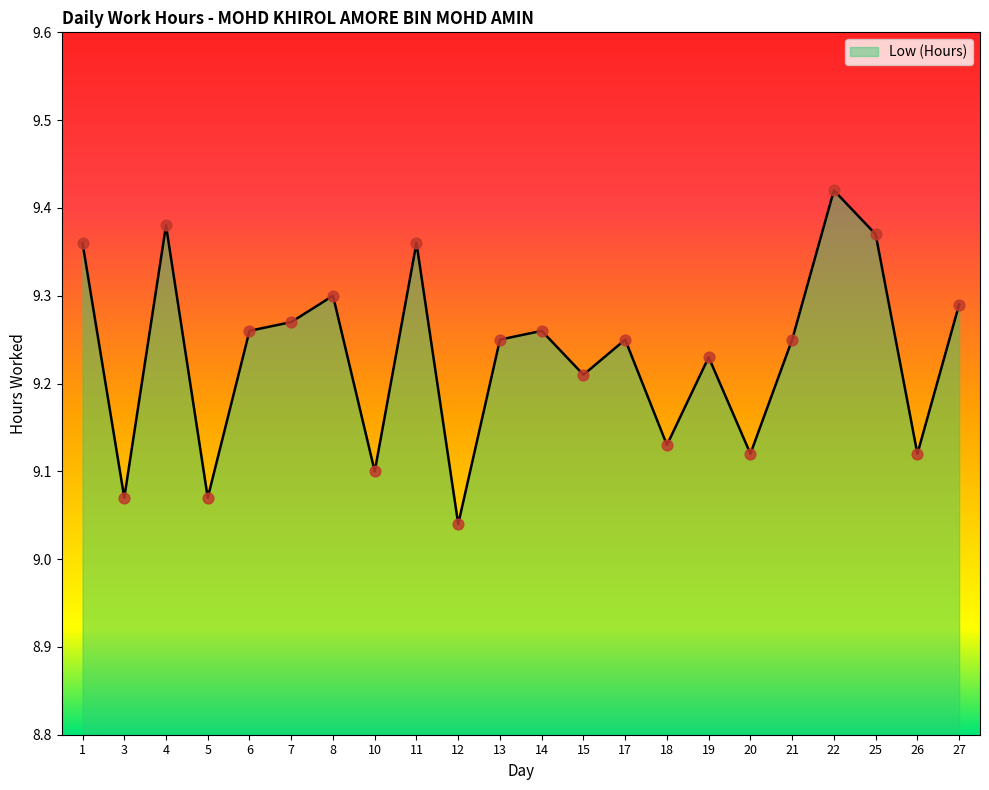

Between 13 and 7, which is larger?

7